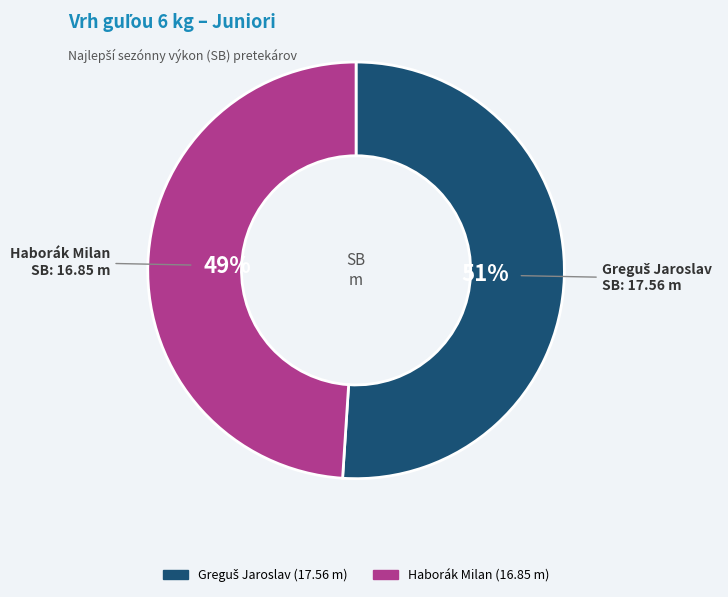

Which category has the smallest portion of the pie?

Haborák Milan